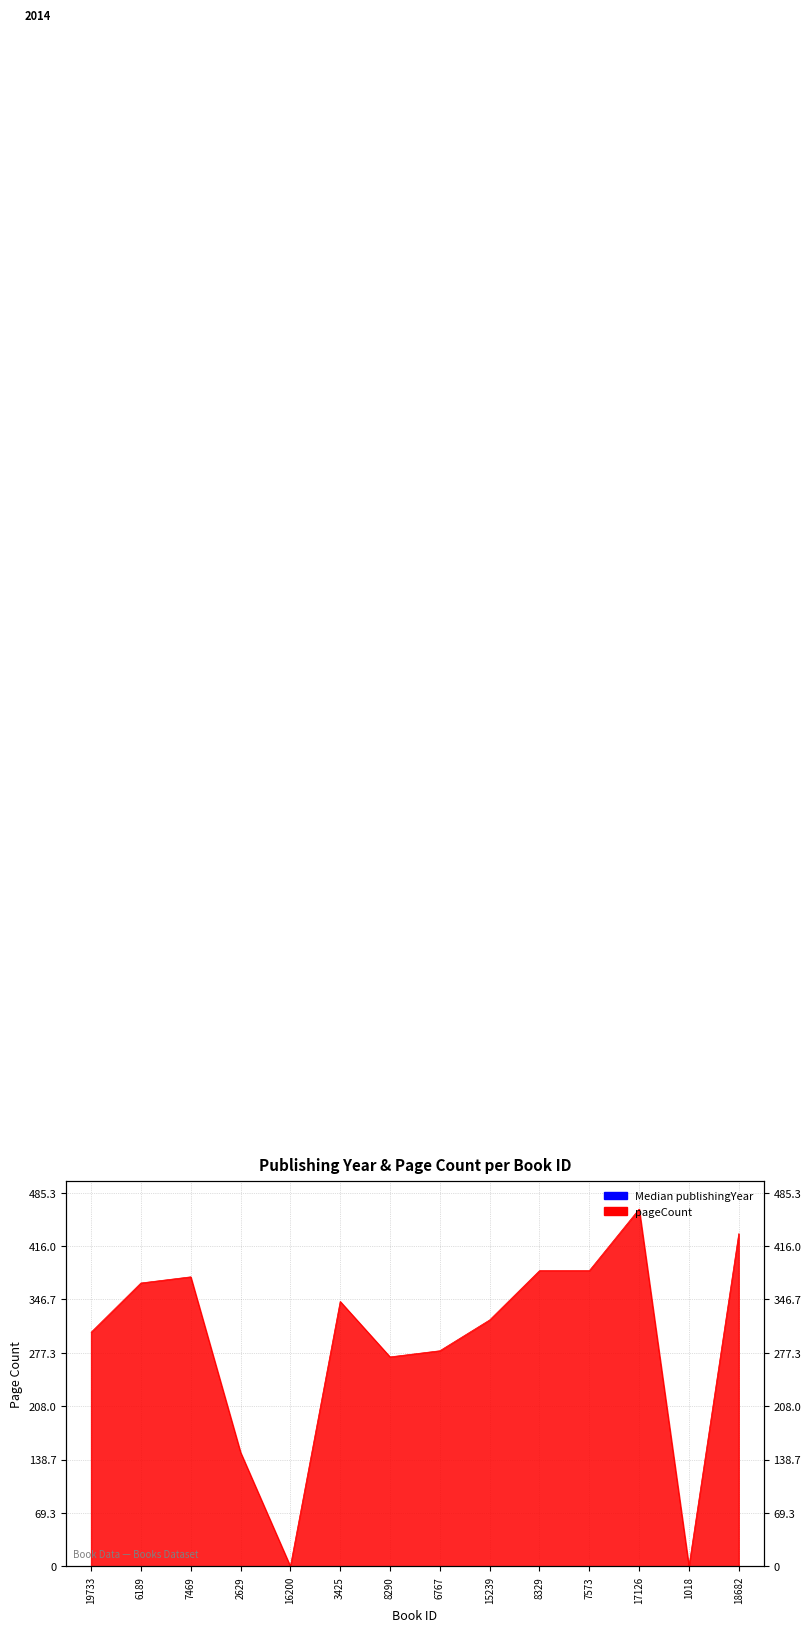

What is the value of the 2nd point from the left?

368